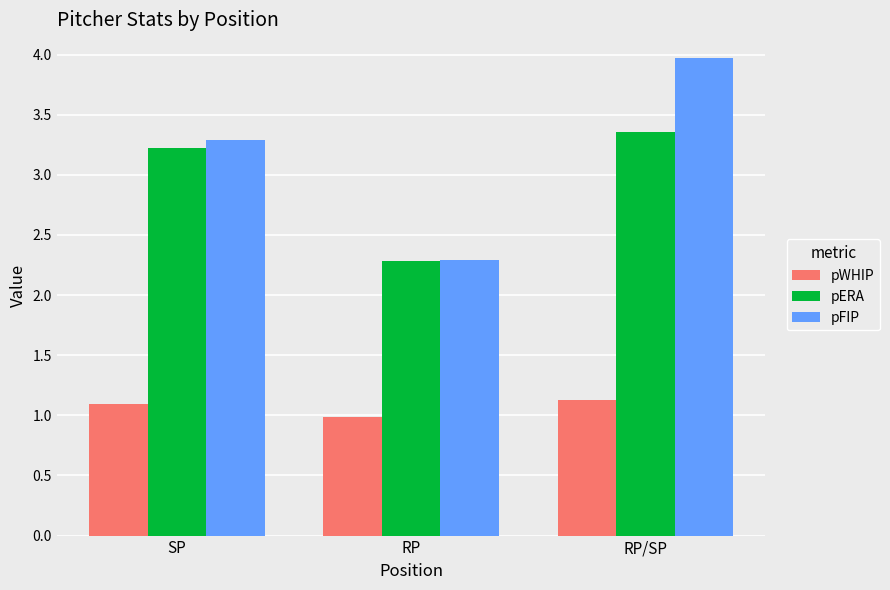

Reading left to right, list all the values displayed in this chart.

pWHIP: 1.1	1.0	1.1
pERA: 3.2	2.3	3.4
pFIP: 3.3	2.3	4.0